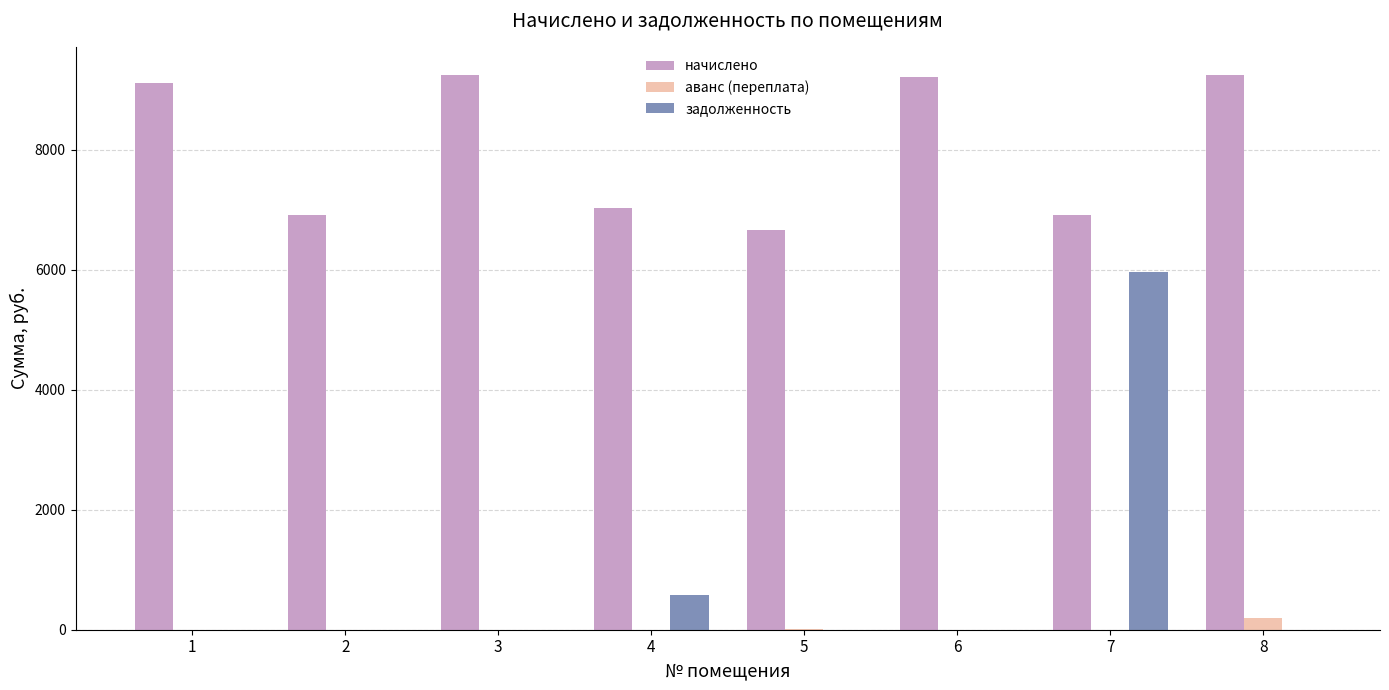

Between 6 and 7, which series saw the biggest shift?

задолженность